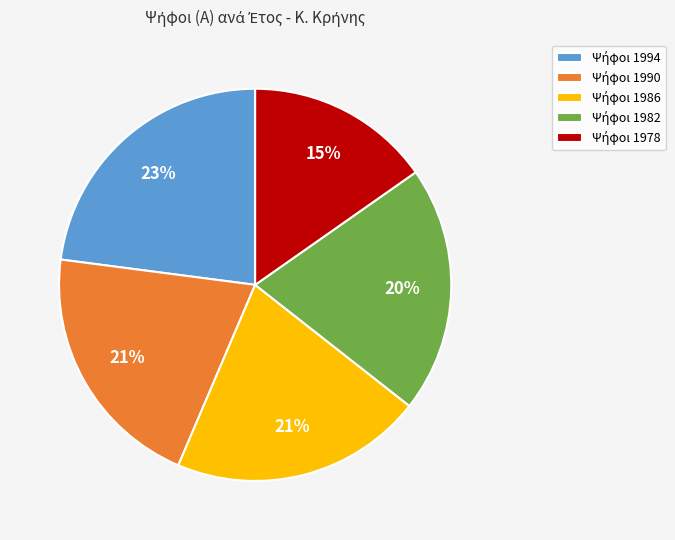

Is there a majority slice in this chart?

No